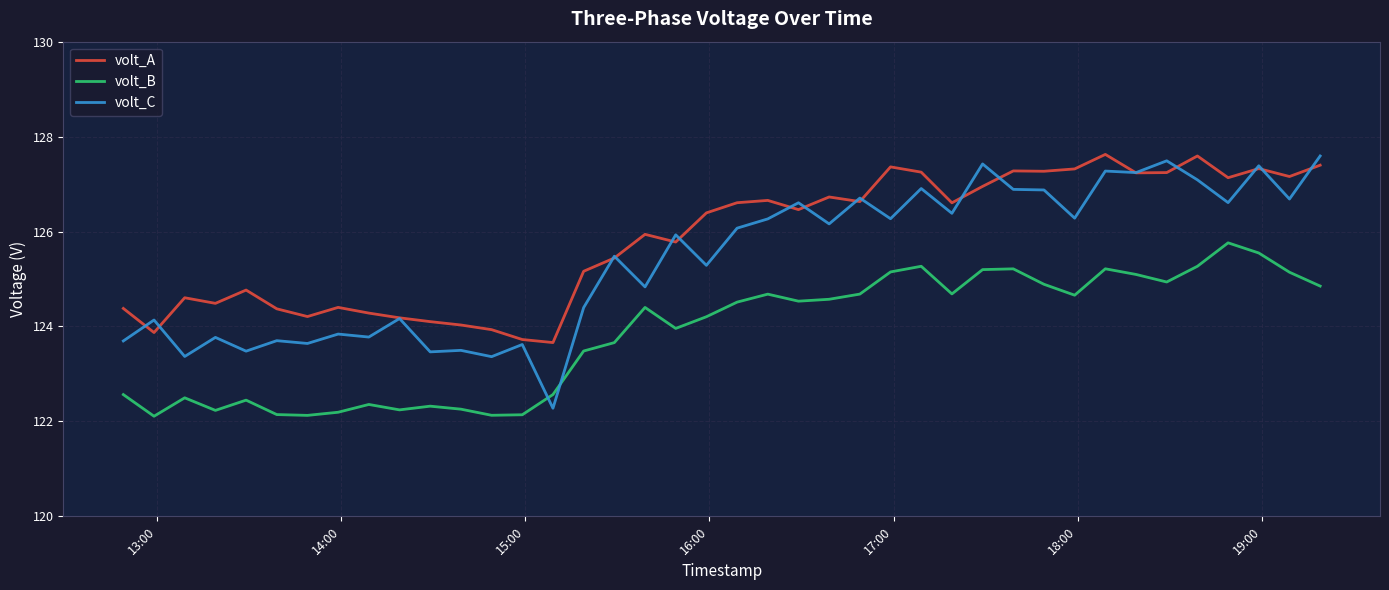

What is the maximum value for volt_C?

127.6